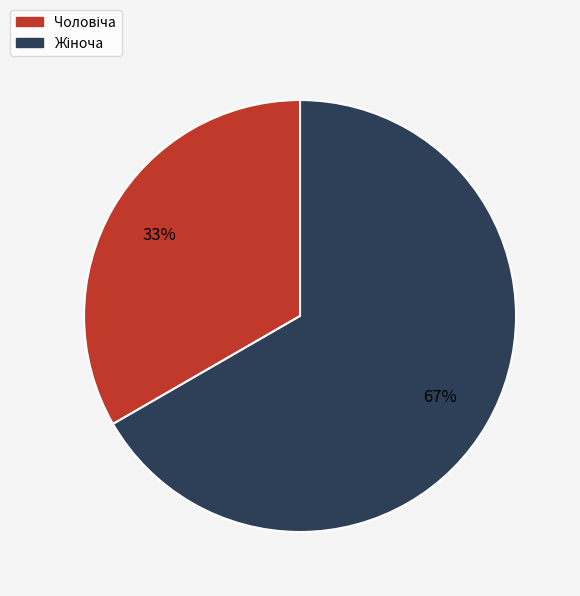

To the nearest percent, what is the average slice percentage?

50%